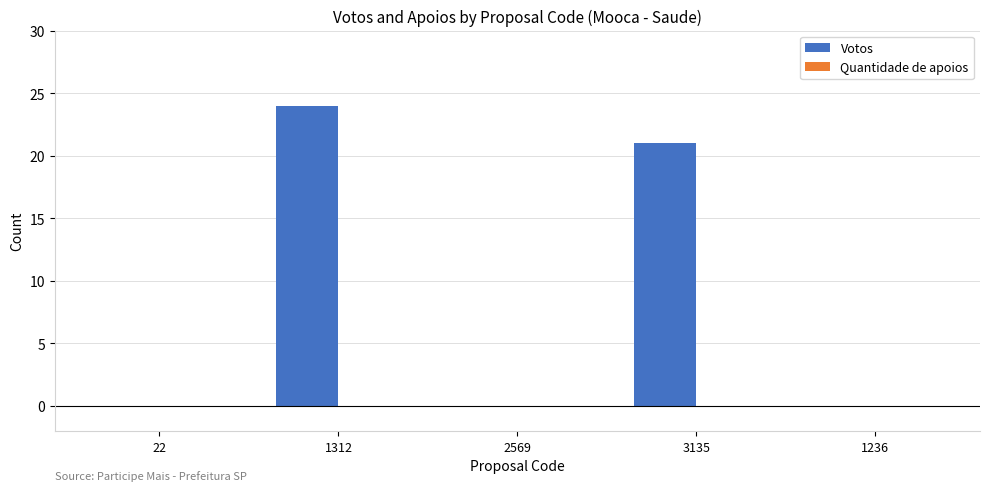

What is the sum of all values?

45